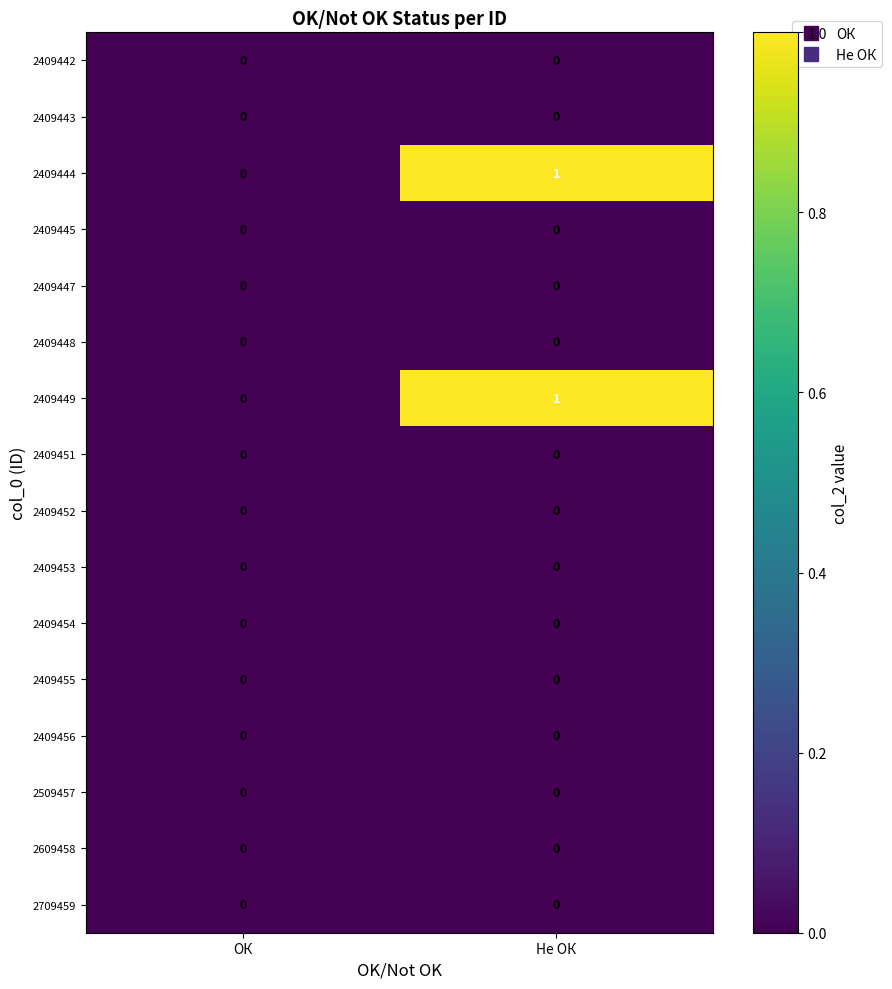

At which category is the sum across all series the highest?

Не ОК